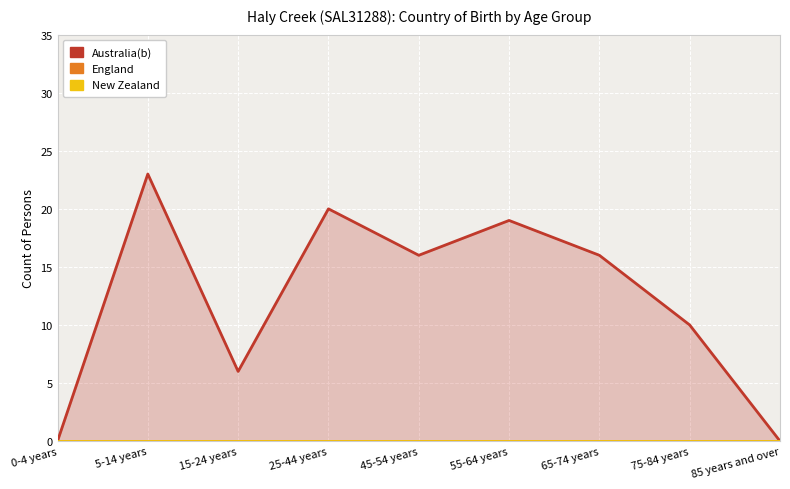

Which series has the widest spread of values?

Australia(b)